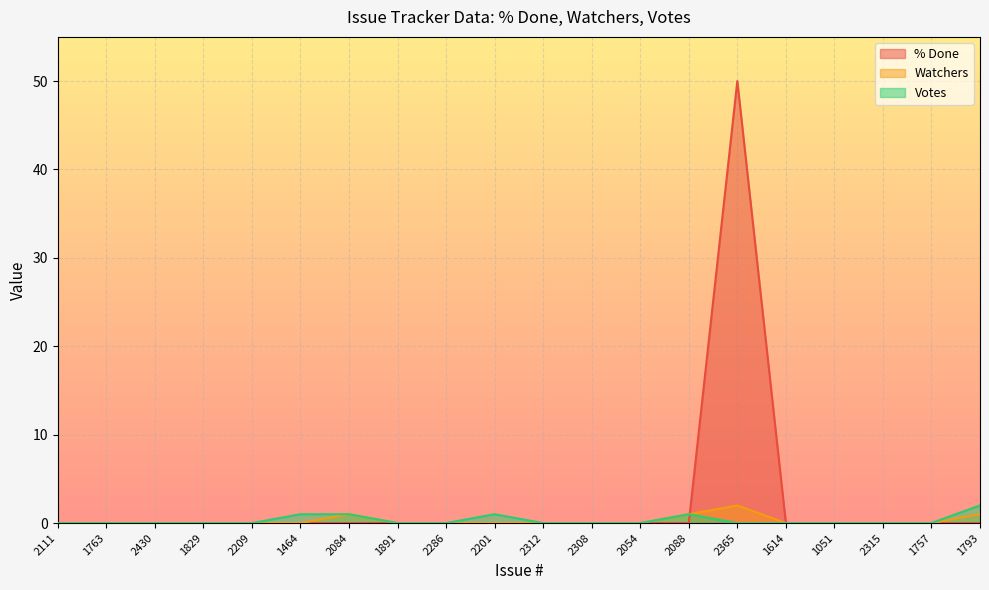

How many lines are shown in the chart?

3